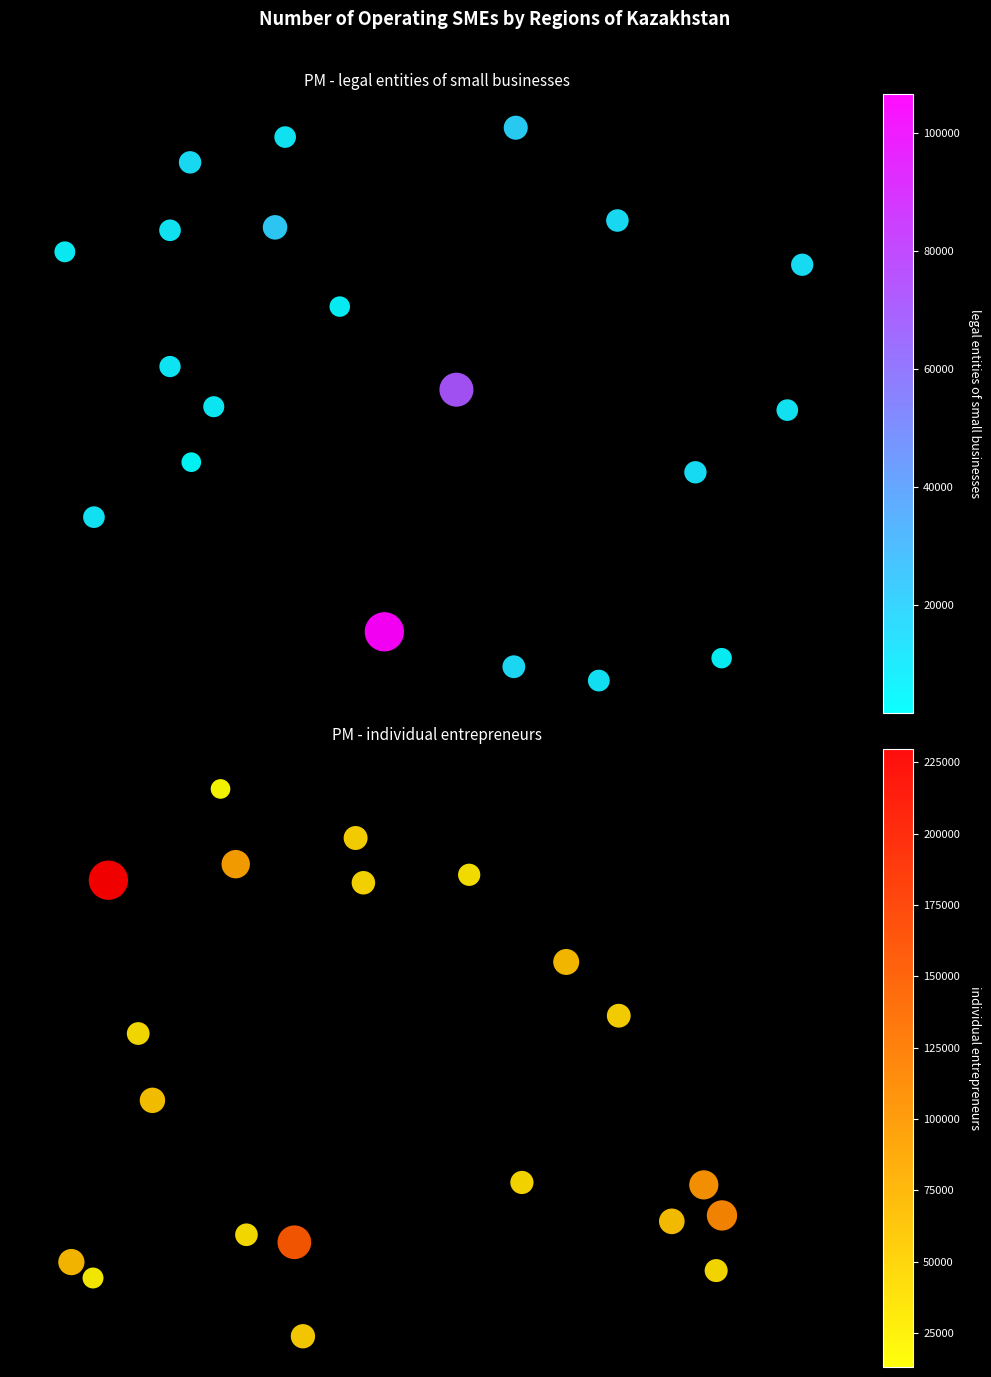

Is the value of individual entrepreneurs at 15 greater than the value of legal entities of small businesses at 4?

Yes